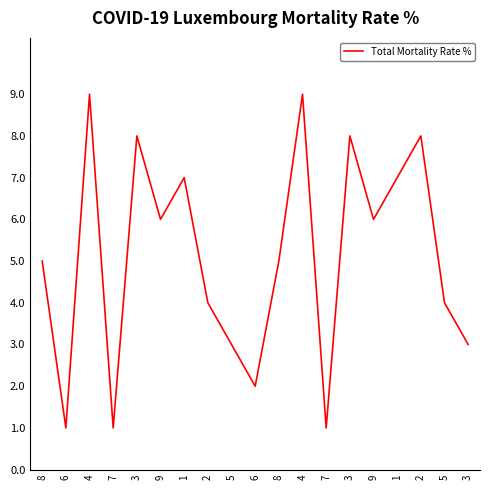

How many interior local valleys (lower than both neighbors) does the data have?

6